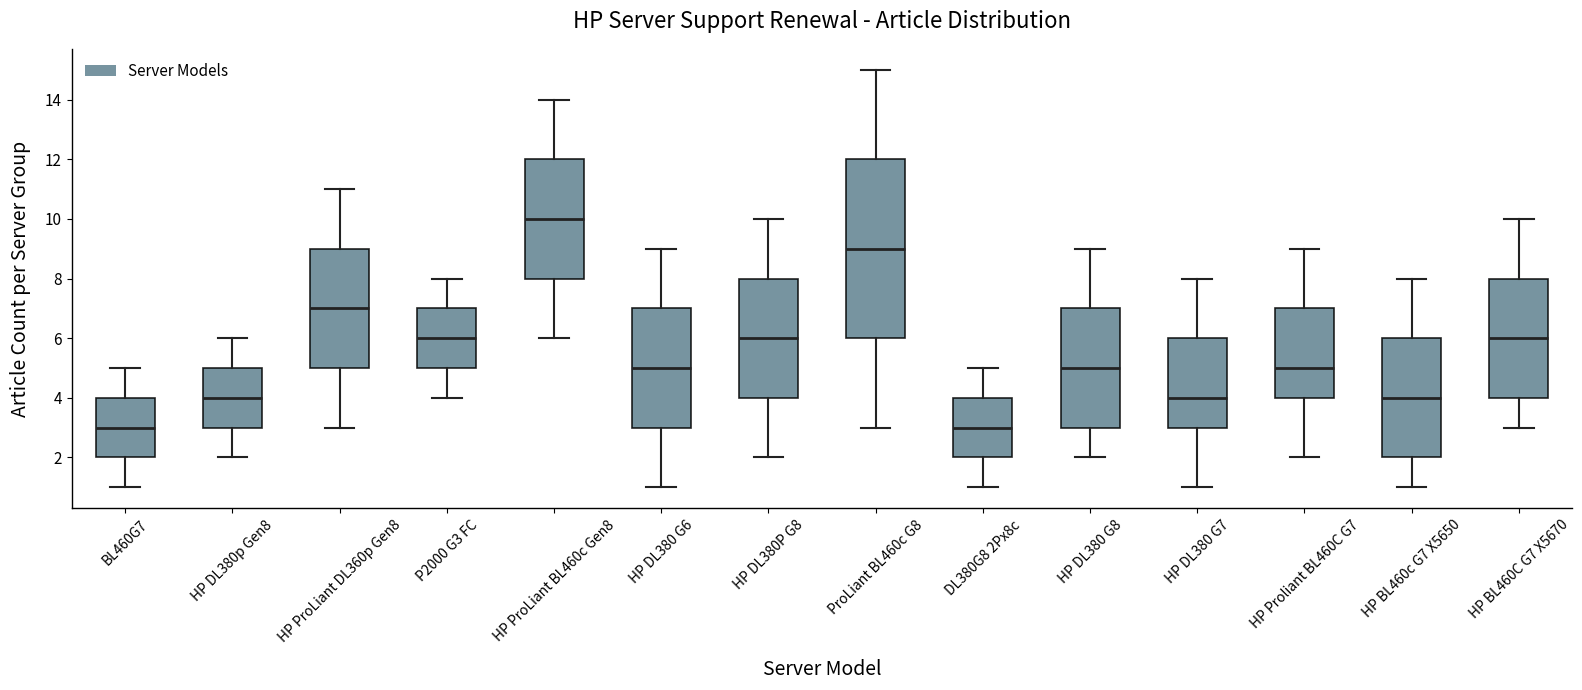

Reading left to right, read every box against the y-axis: the position of its median line, the range the box covers, and the ends of its whiskers. The values are not printed on the chart, so give them approximately, as read against the axis.

BL460G7: median 3, box 2 to 4, whiskers 1 to 5
HP DL380p Gen8: median 4, box 3 to 5, whiskers 2 to 6
HP ProLiant DL360p Gen8: median 7, box 5 to 9, whiskers 3 to 11
P2000 G3 FC: median 6, box 5 to 7, whiskers 4 to 8
HP ProLiant BL460c Gen8: median 10, box 8 to 12, whiskers 6 to 14
HP DL380 G6: median 5, box 3 to 7, whiskers 1 to 9
HP DL380P G8: median 6, box 4 to 8, whiskers 2 to 10
ProLiant BL460c G8: median 9, box 6 to 12, whiskers 3 to 15
DL380G8 2Px8c: median 3, box 2 to 4, whiskers 1 to 5
HP DL380 G8: median 5, box 3 to 7, whiskers 2 to 9
HP DL380 G7: median 4, box 3 to 6, whiskers 1 to 8
HP Proliant BL460C G7: median 5, box 4 to 7, whiskers 2 to 9
HP BL460c G7 X5650: median 4, box 2 to 6, whiskers 1 to 8
HP BL460C G7 X5670: median 6, box 4 to 8, whiskers 3 to 10